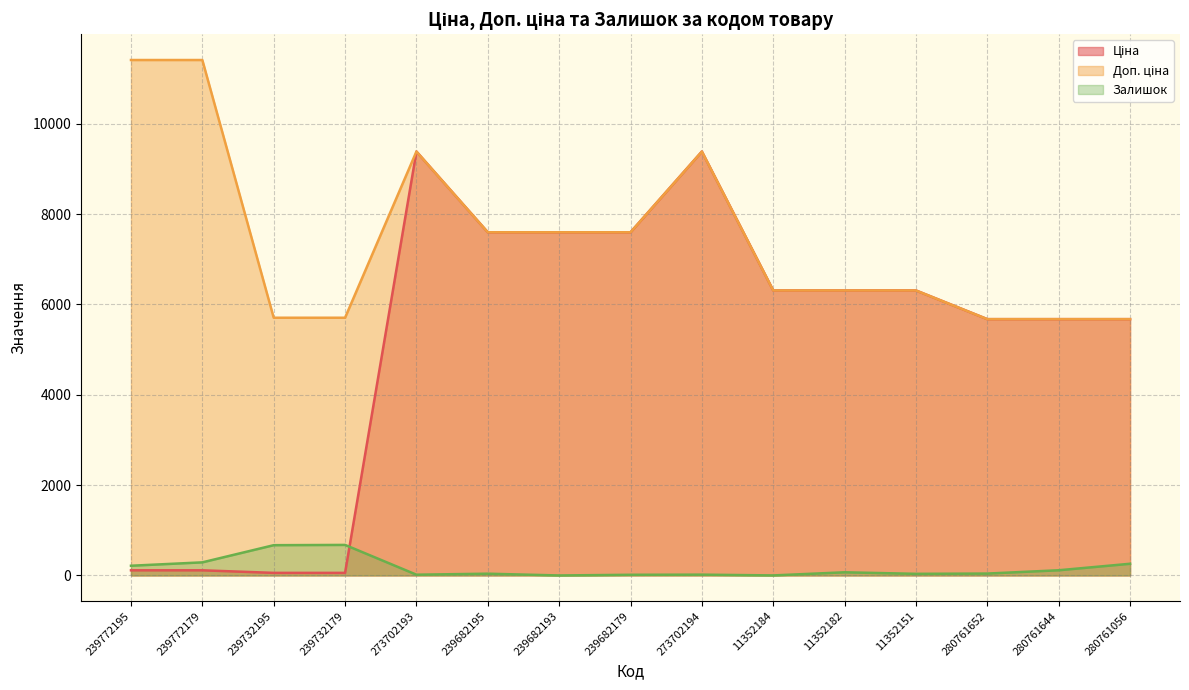

Read the Залишок value at 280761652.

42.0